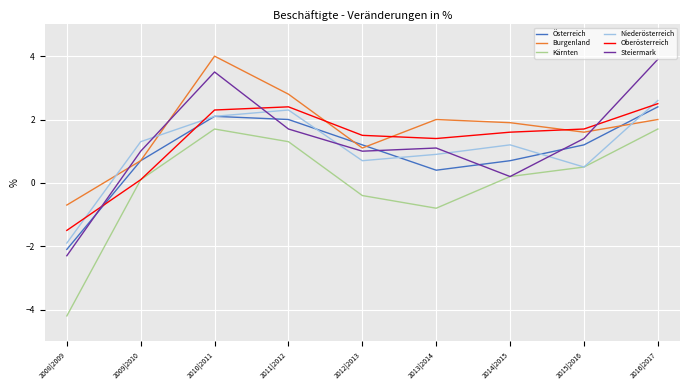

True or false: Niederösterreich has a value of 1.0 at 2012|2013.

False